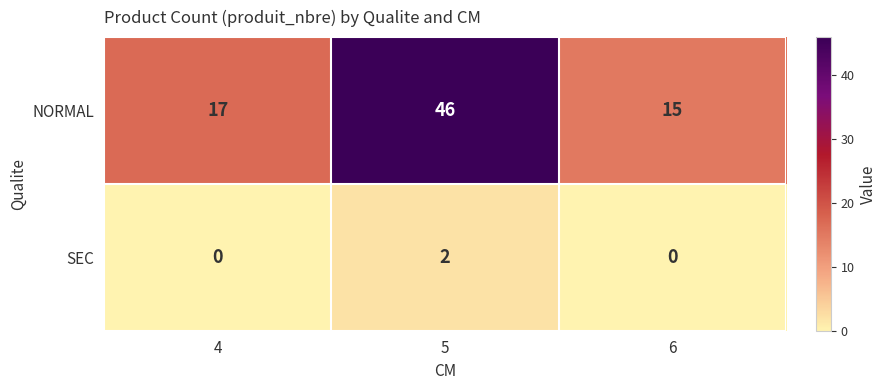

At which category is the sum across all series the highest?

5